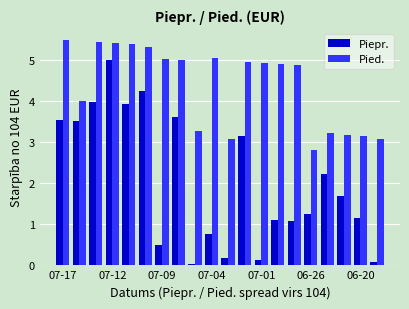

Are the bars horizontal?

No